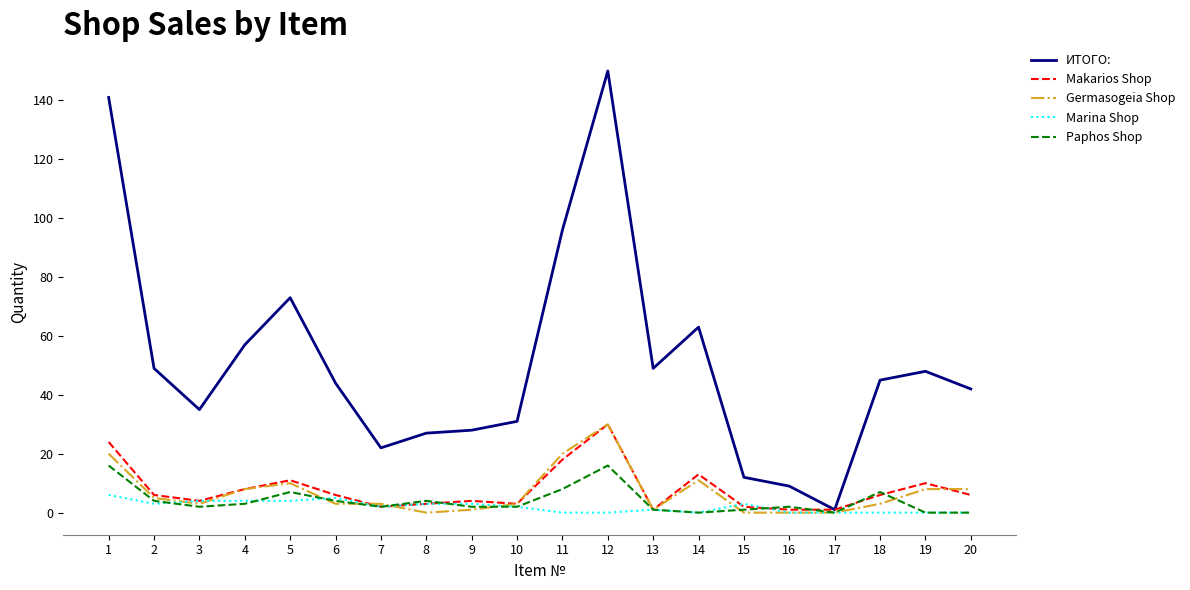

Which series changed the most between 17 and 19?

ИТОГО: